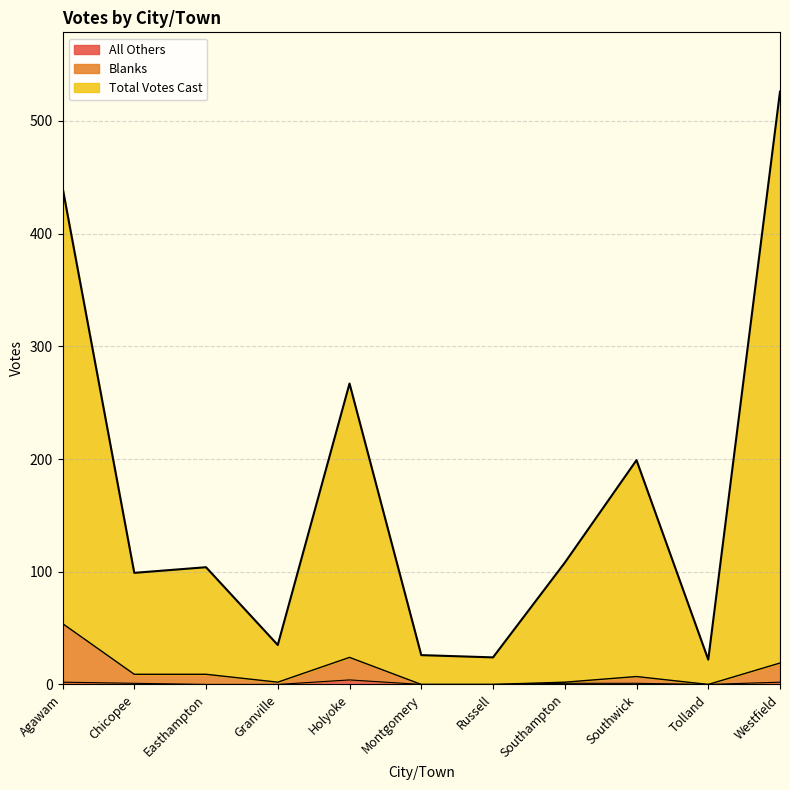

At which label does Total Votes Cast first exceed 104?

Agawam